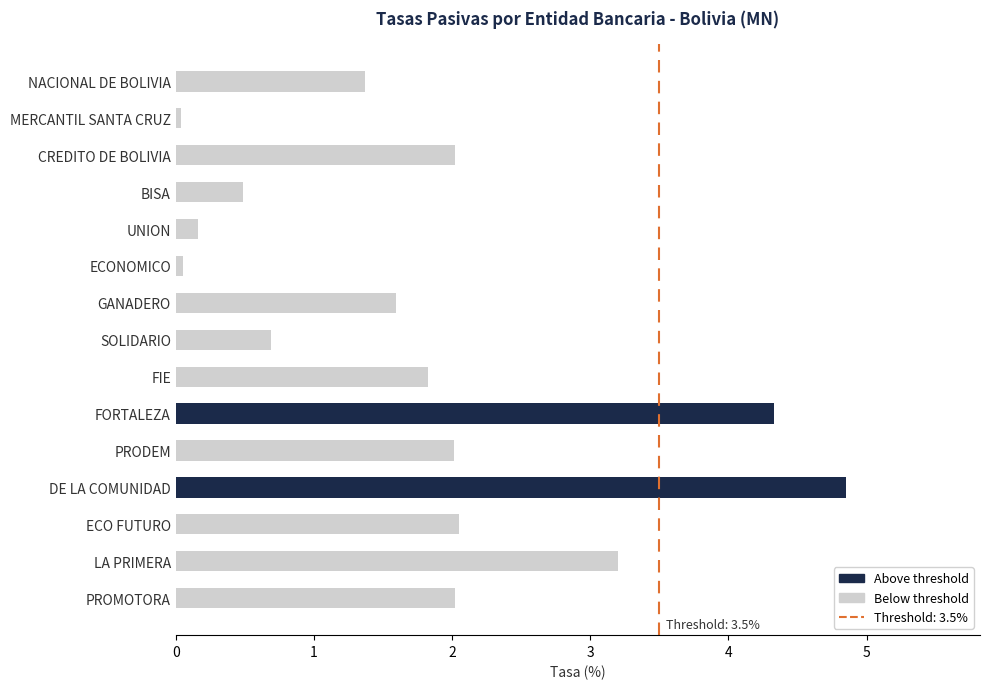

What is the average value?

1.8